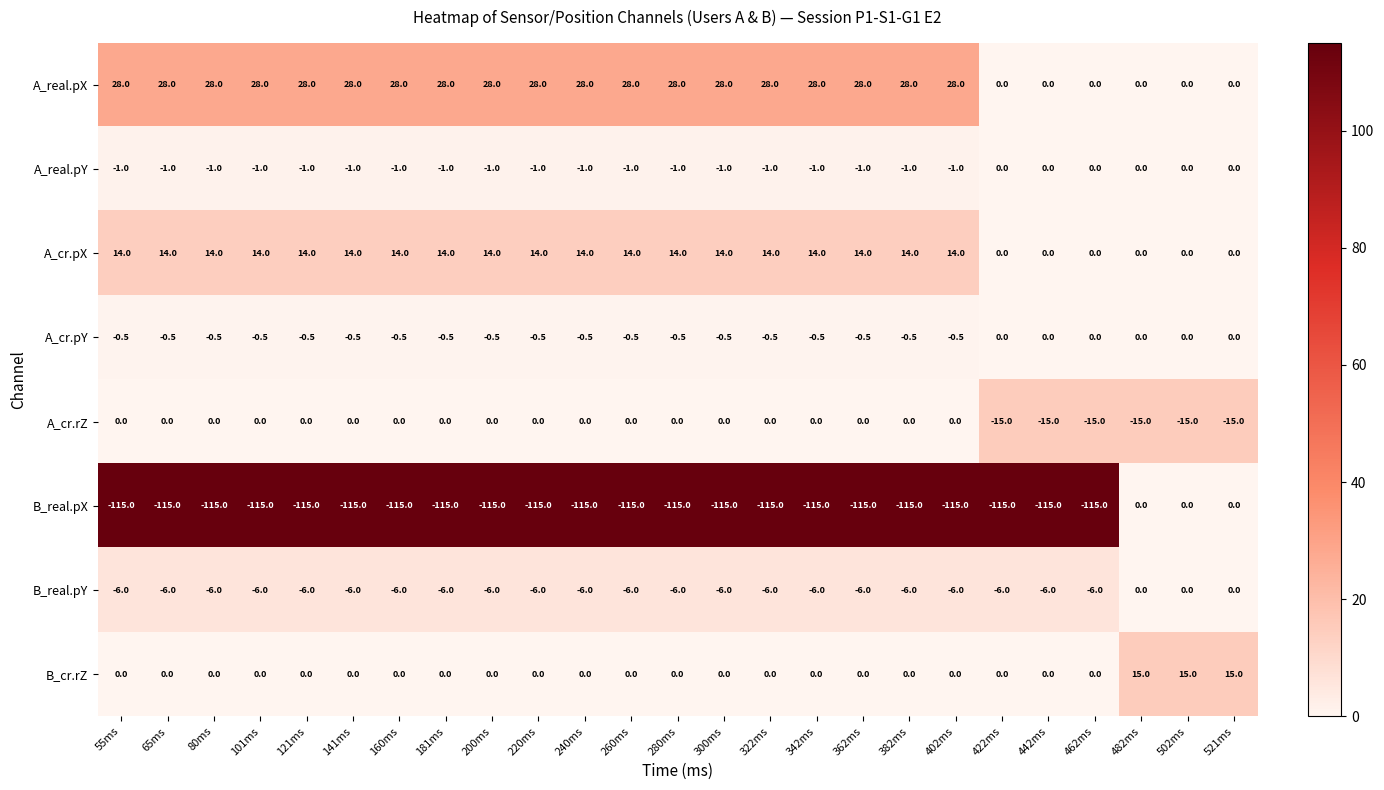

What is the sum of all A_cr.rZ values?

-90.0